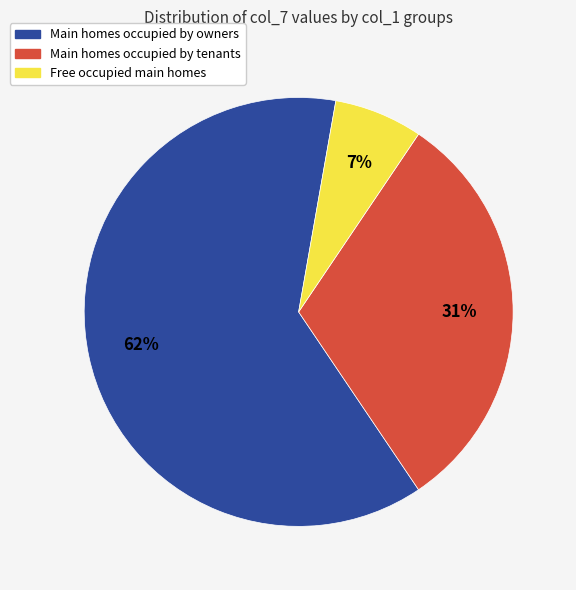

To the nearest percent, what is the average slice percentage?

33%